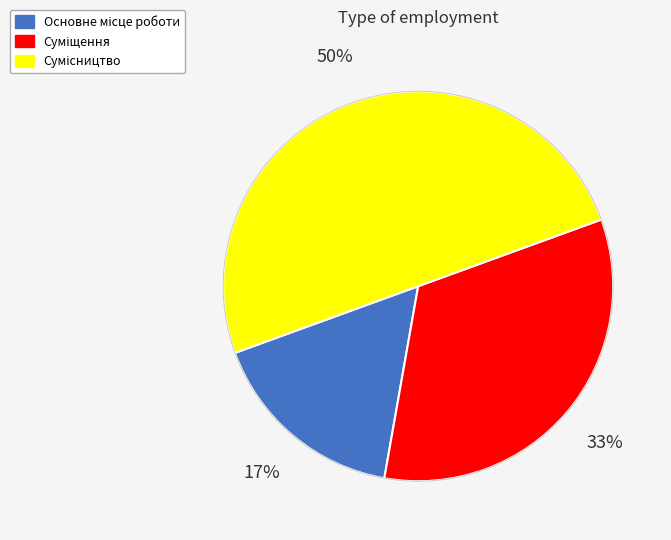

To the nearest percent, what is the difference between the largest and smallest slice percentages?

33%